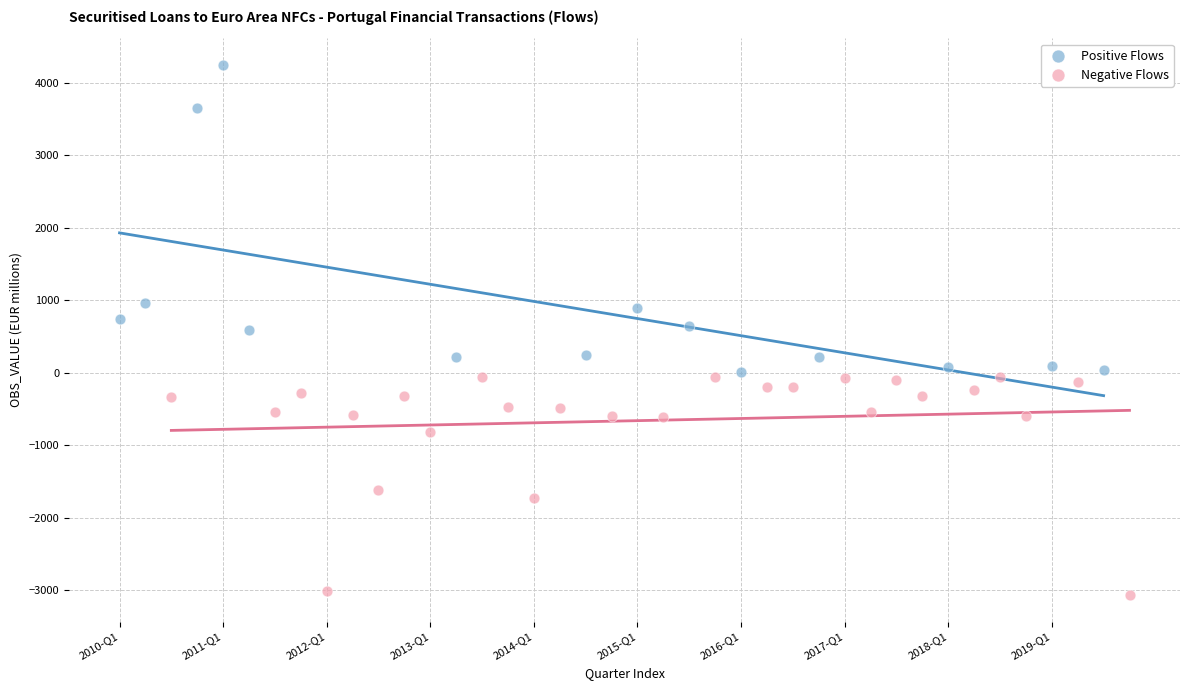

Which series reaches the maximum Y coordinate?

Positive Flows